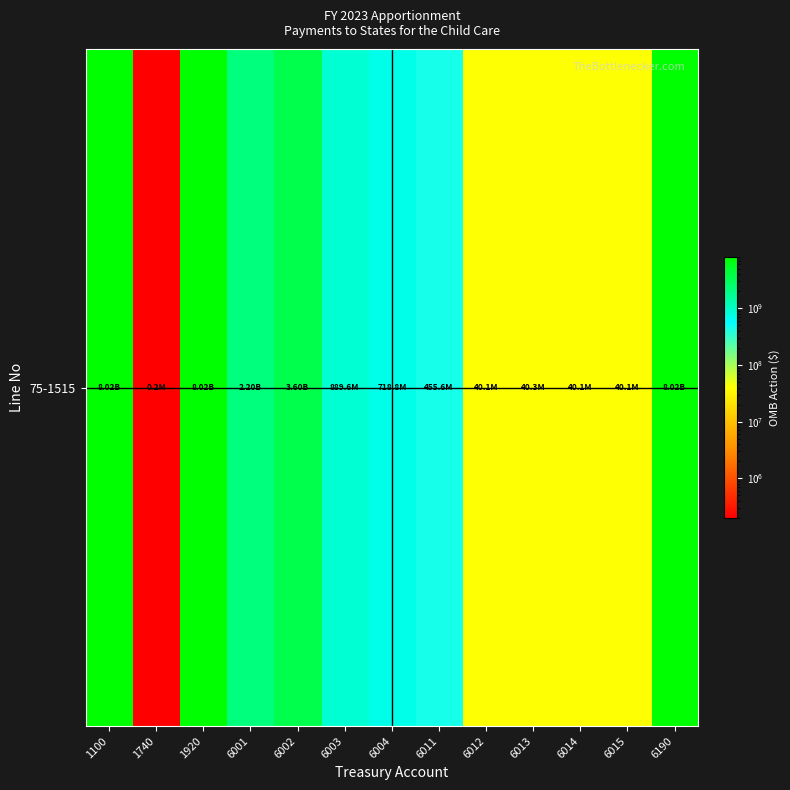

What is the difference between the maximum and minimum values?

8021387000